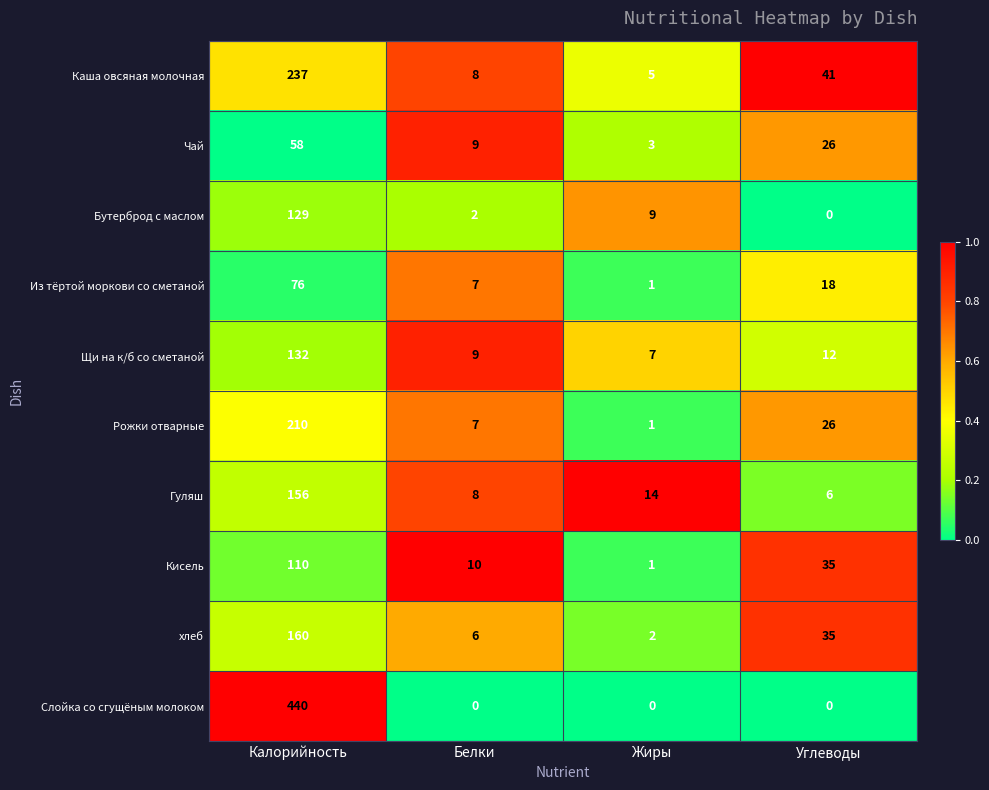

What is the average value of the Чай series?

24